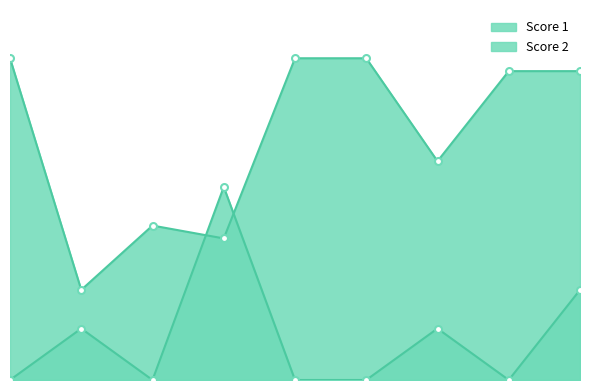

What is the sum of the Score 2 values at 5 and 7?

4